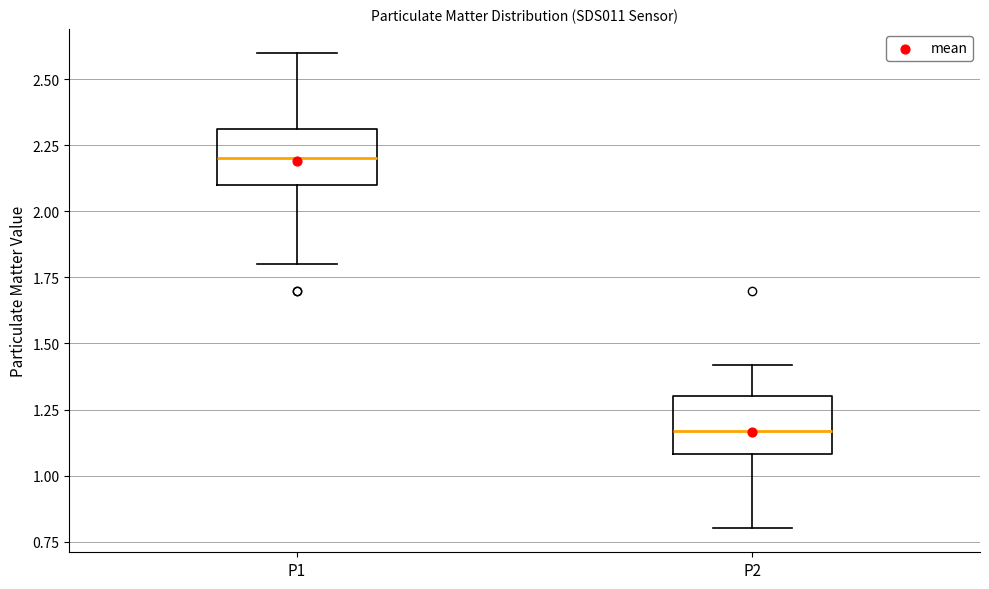

Which box has the lowest median line?

P2